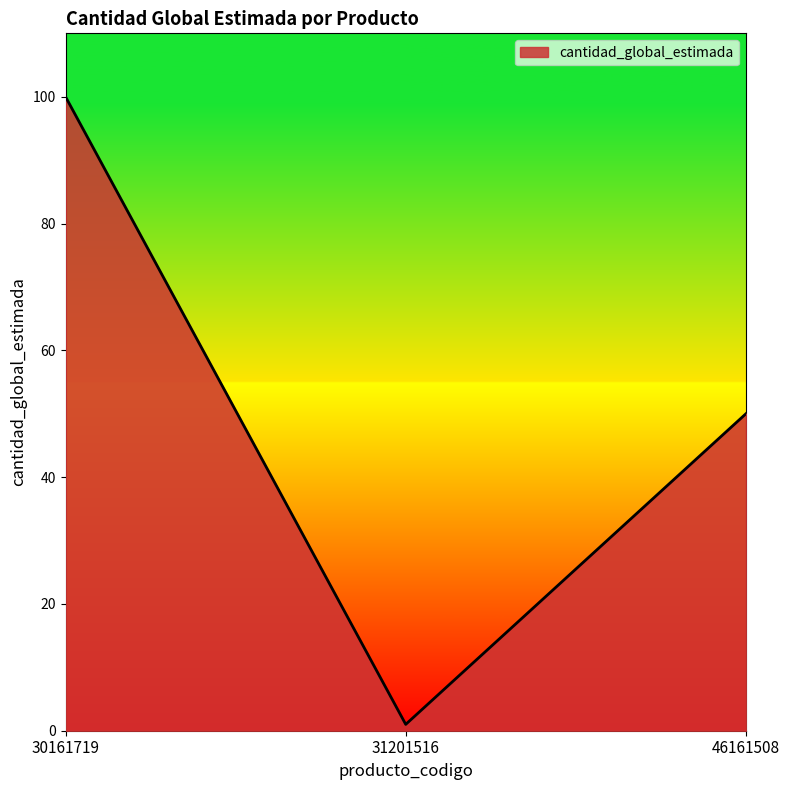

What is the change in value from 30161719 to 31201516?

-99